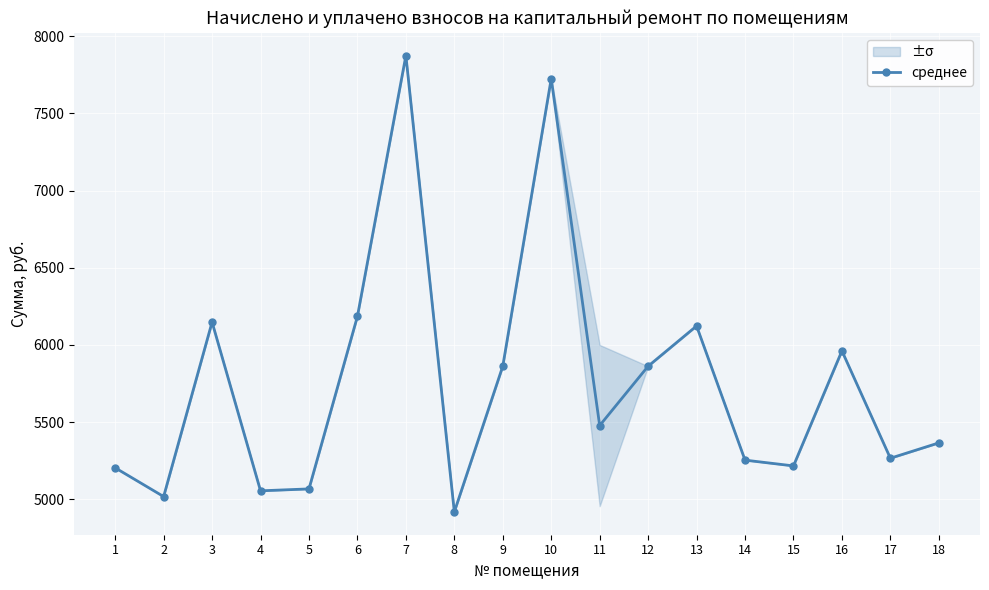

What is the average value?

5754.6